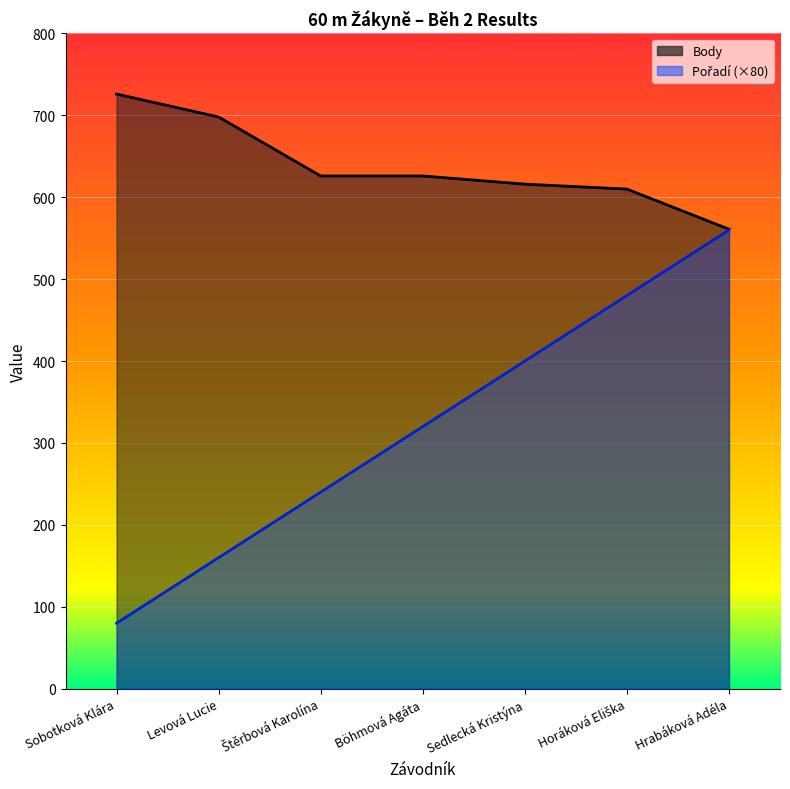

Which category has the lowest value in the Pořadí series?

Sobotková Klára